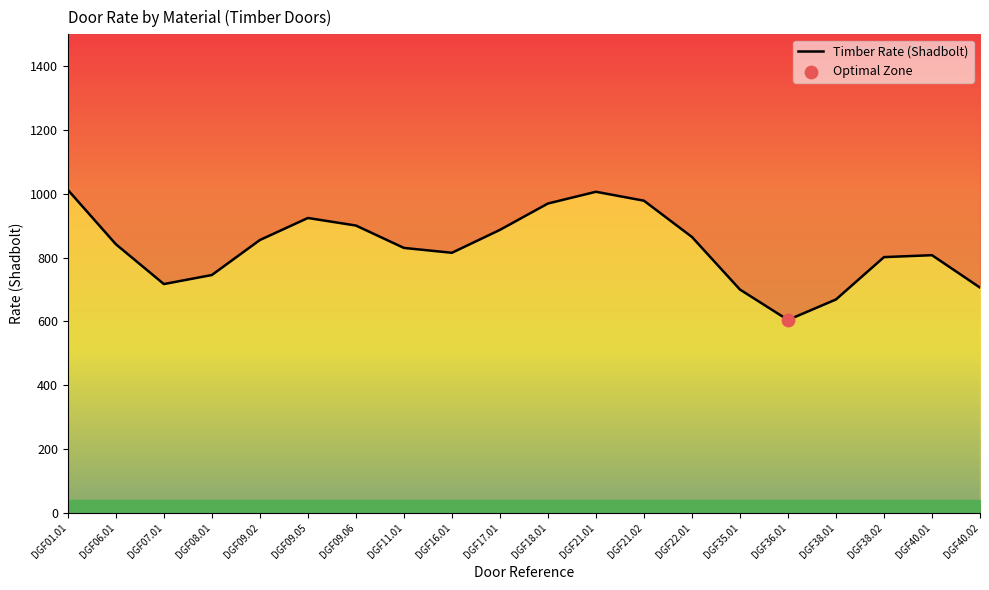

What is the ratio of the value at DGF06.01 to the value at DGF22.01?

1.0